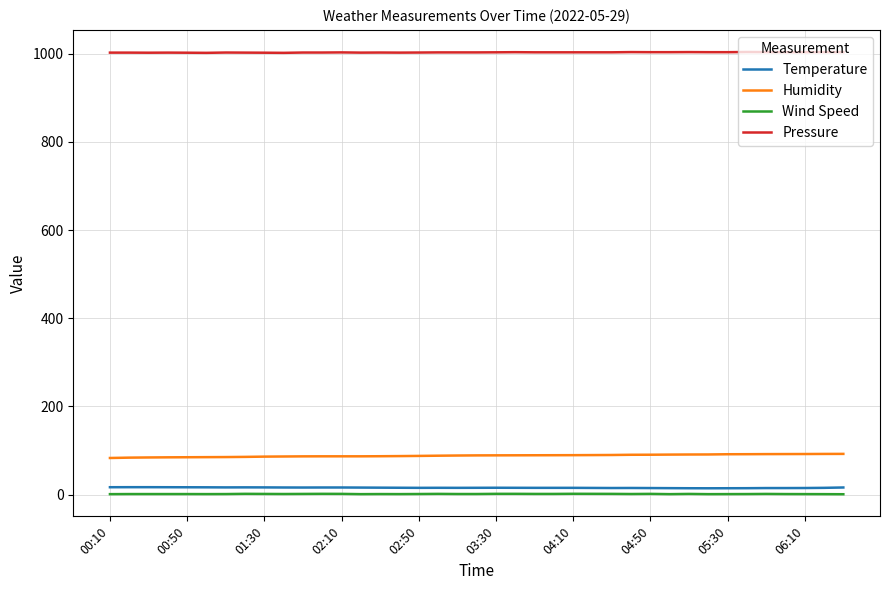

What is the average value of the Humidity series?

88.3